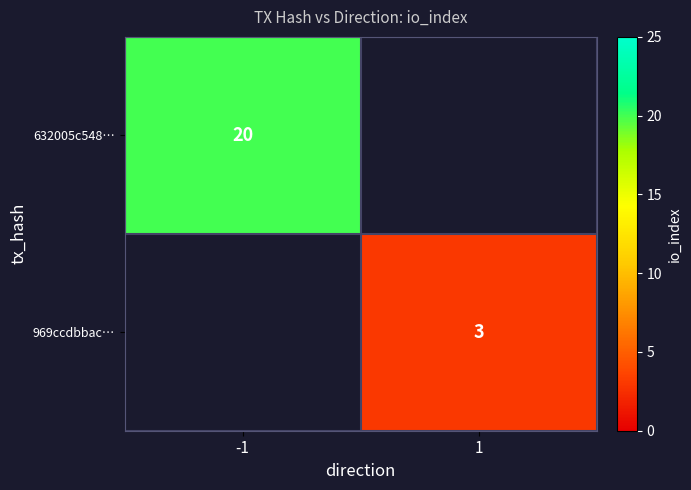

The value of 632005c548… at -1 is 27. True or false?

False